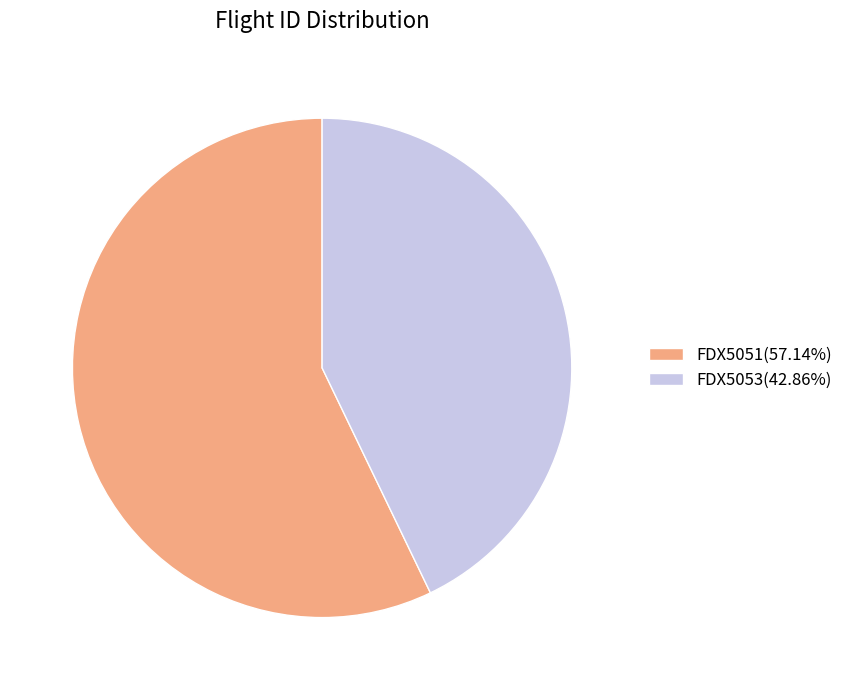

Is the sum of FDX5051 and FDX5053 greater than half?

Yes